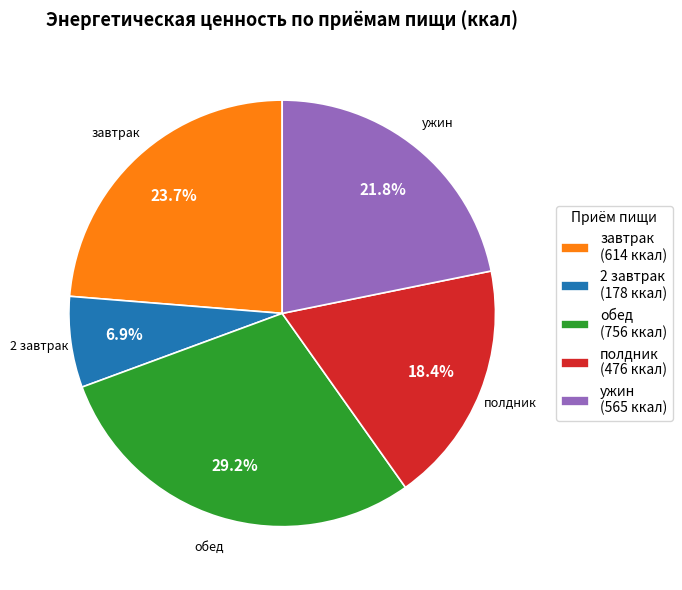

Which slice is the smallest?

2 завтрак